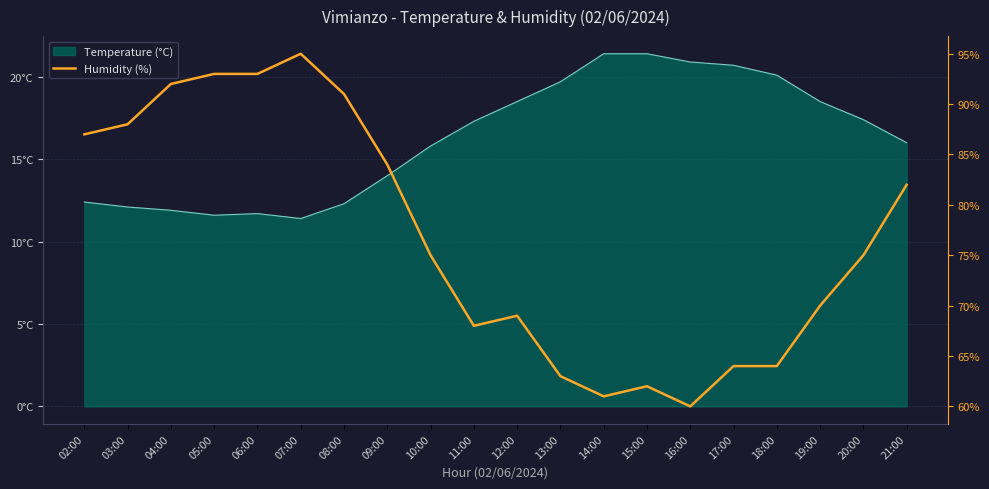

Which label corresponds to the smallest value in the chart?

16:00